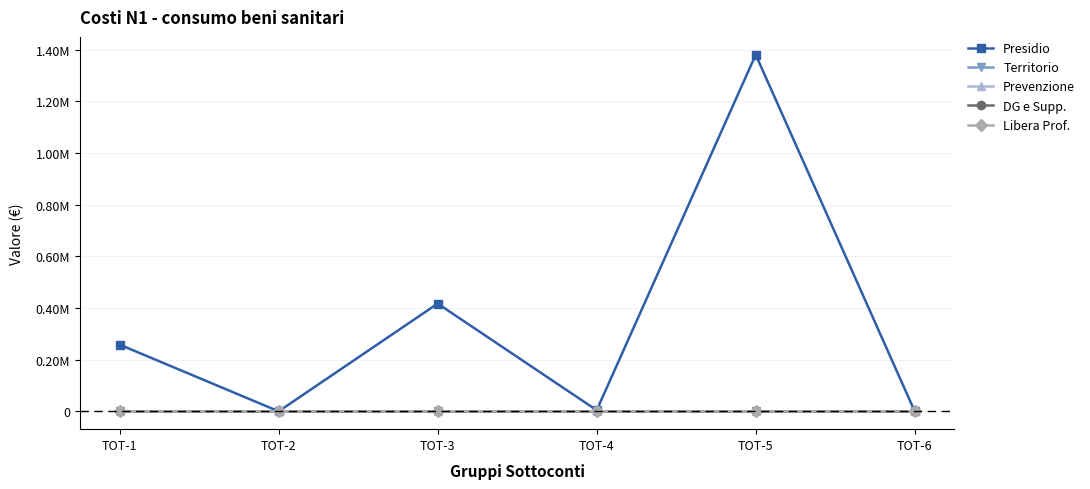

Is this an area chart (filled region under the line)?

No